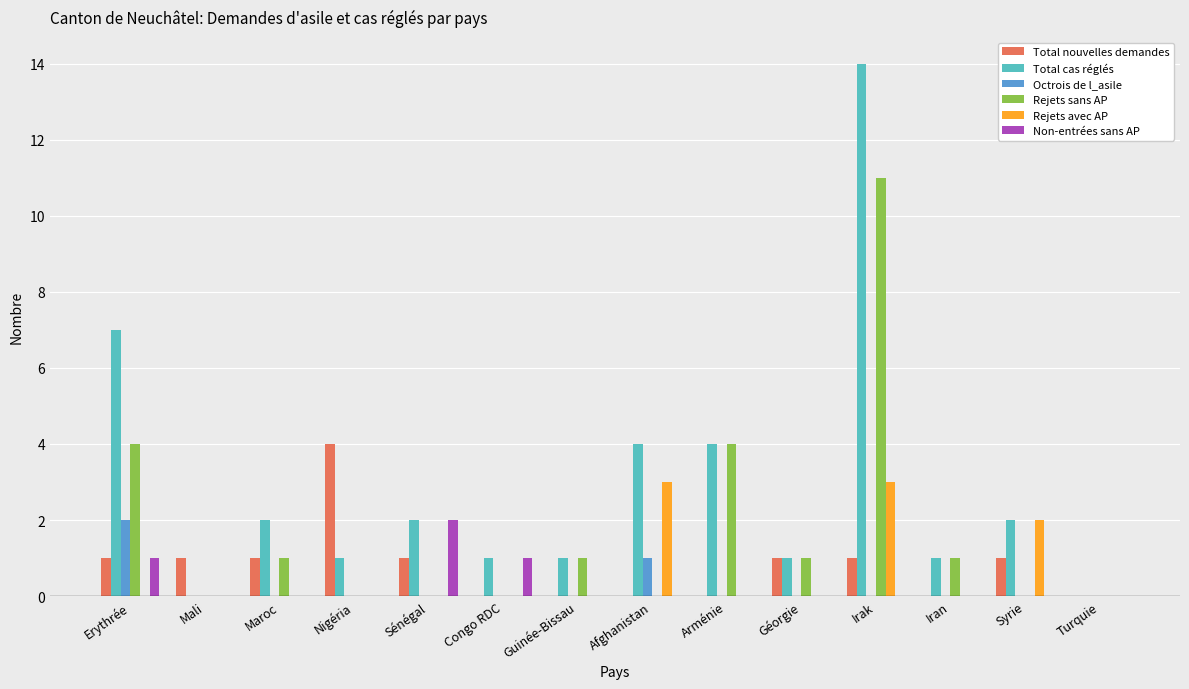

Is the value of Total cas réglés at Arménie greater than the value of Rejets avec AP at Mali?

Yes